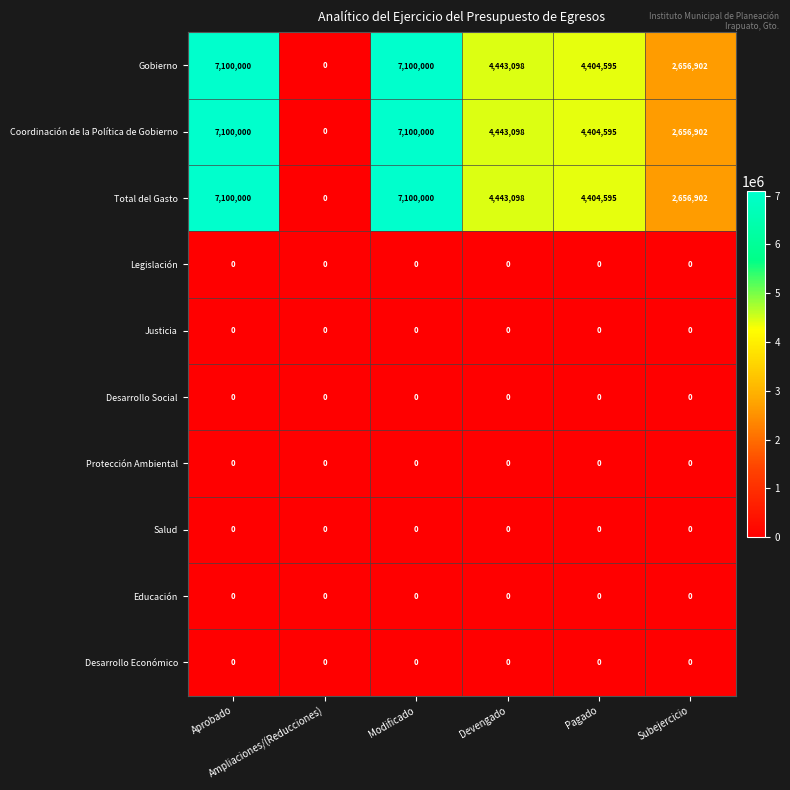

What is the sum of all Gobierno values?

25704595